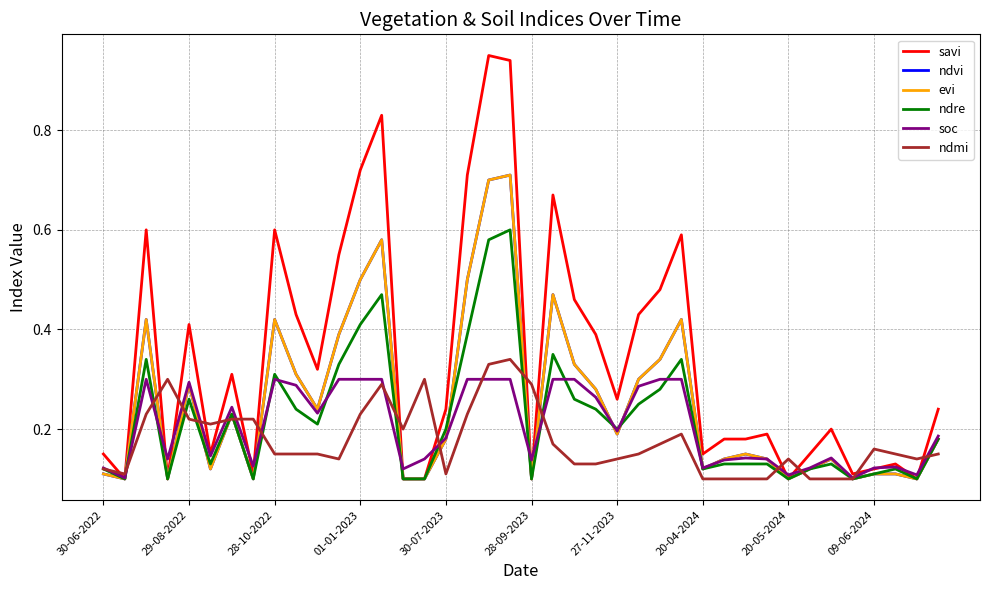

What is the difference between the maximum and minimum values in the savi series?

0.8